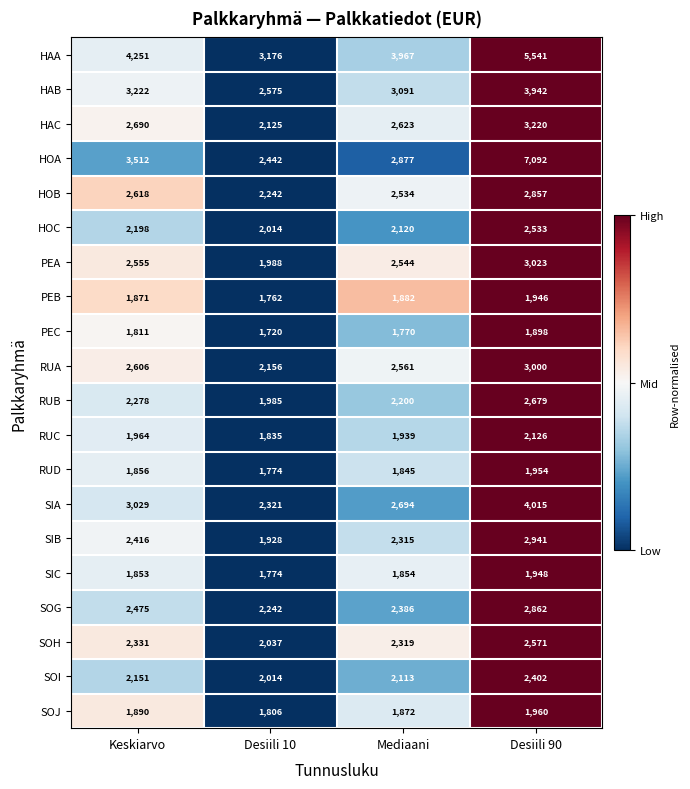

What is the sum of the SOG values at Desiili 90 and Mediaani?

5248